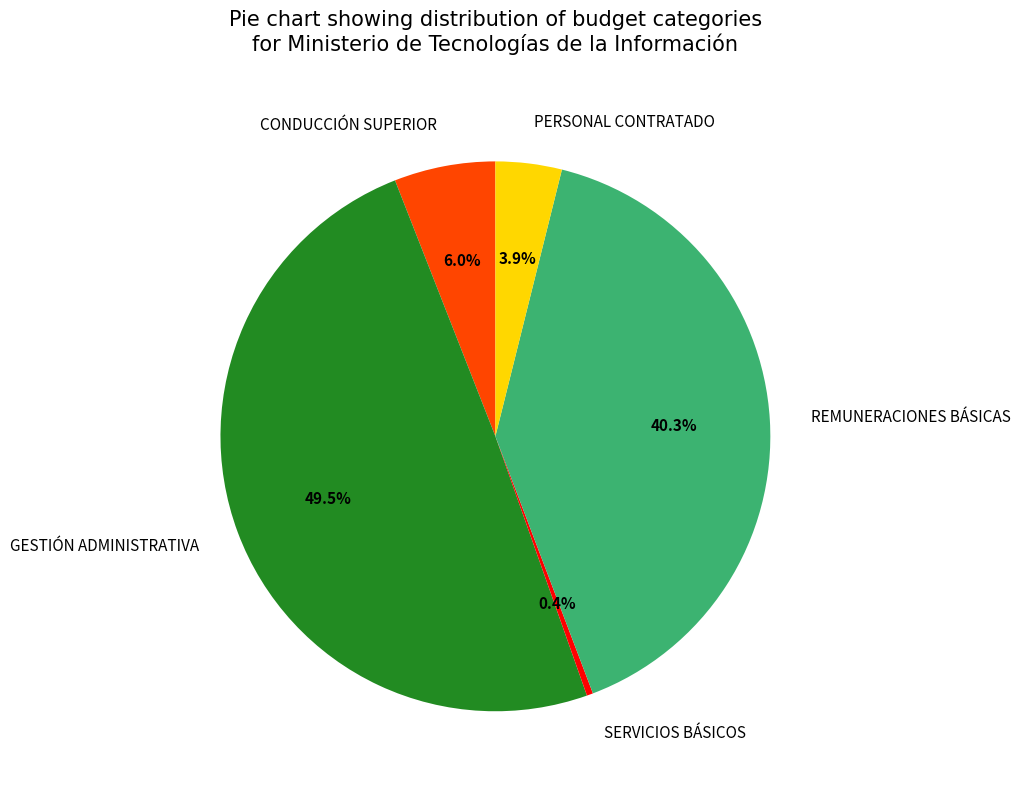

What is the smallest slice in the pie chart?

SERVICIOS BÁSICOS